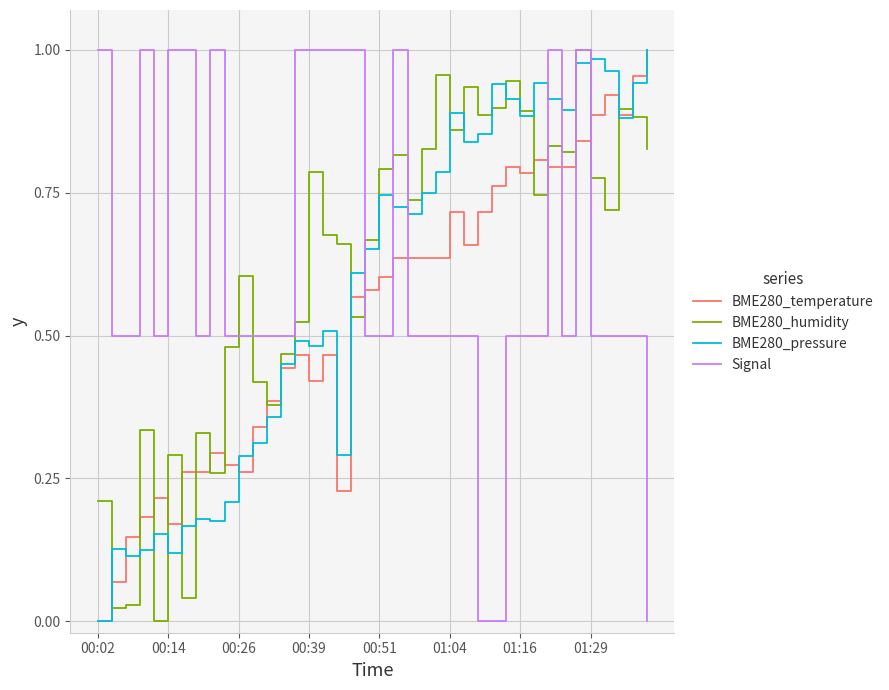

How many times do BME280_temperature and Signal cross each other?

7